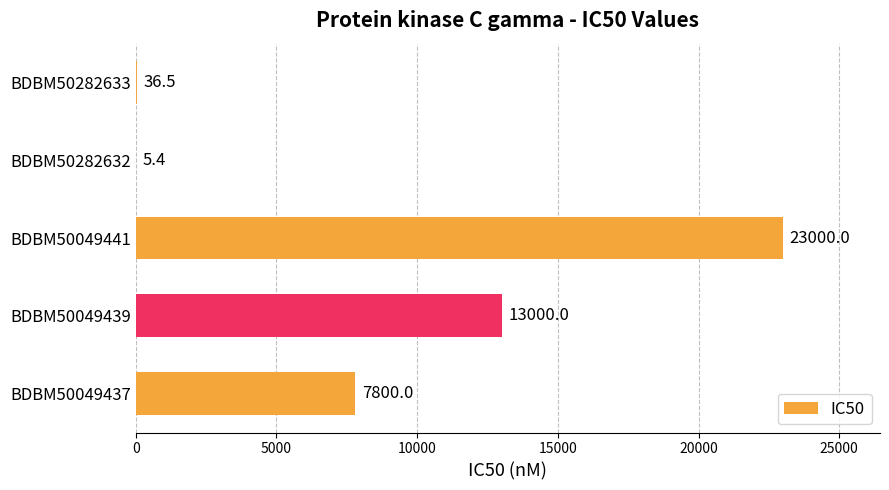

The value at BDBM50049441 is 11271.0. True or false?

False